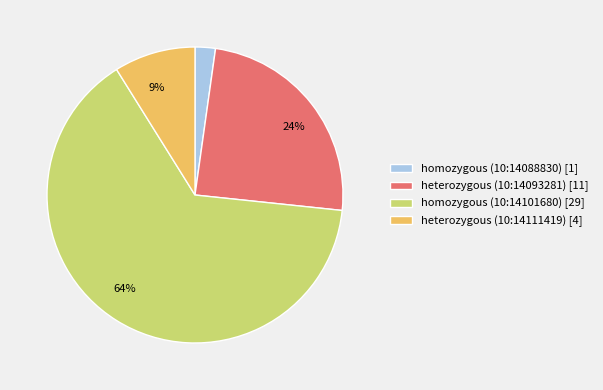

What percentage is the homozygous (10:14088830) [1] slice, to the nearest percent?

2%